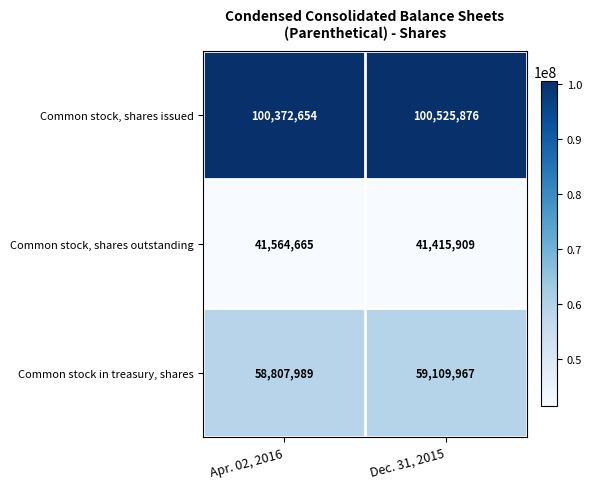

Reading left to right, extract all data points from this chart.

Common stock, shares issued: 100372654	100525876
Common stock, shares outstanding: 41564665	41415909
Common stock in treasury, shares: 58807989	59109967